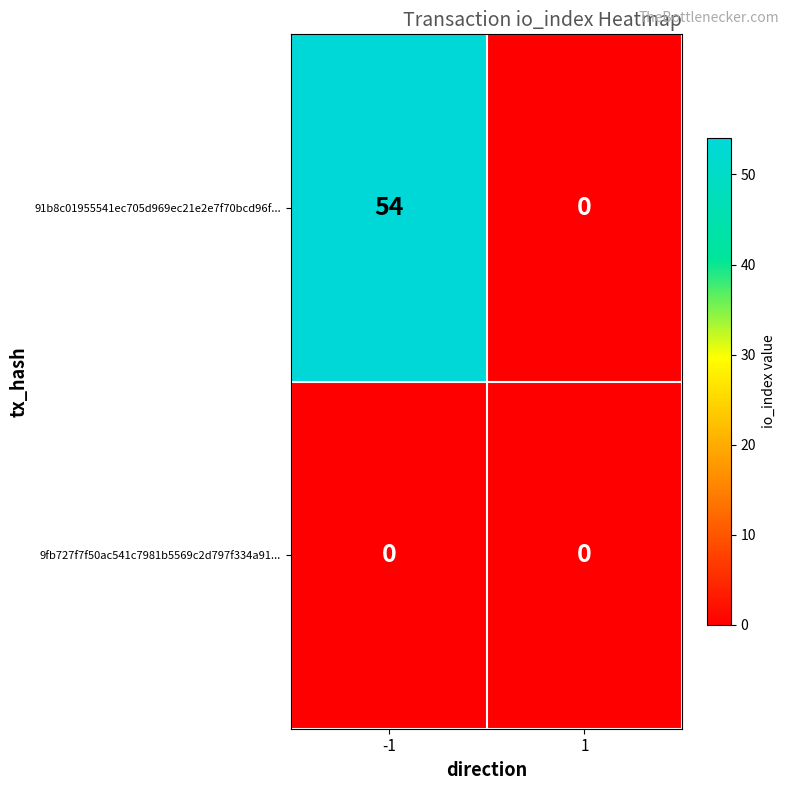

At which category is the sum across all series the highest?

-1